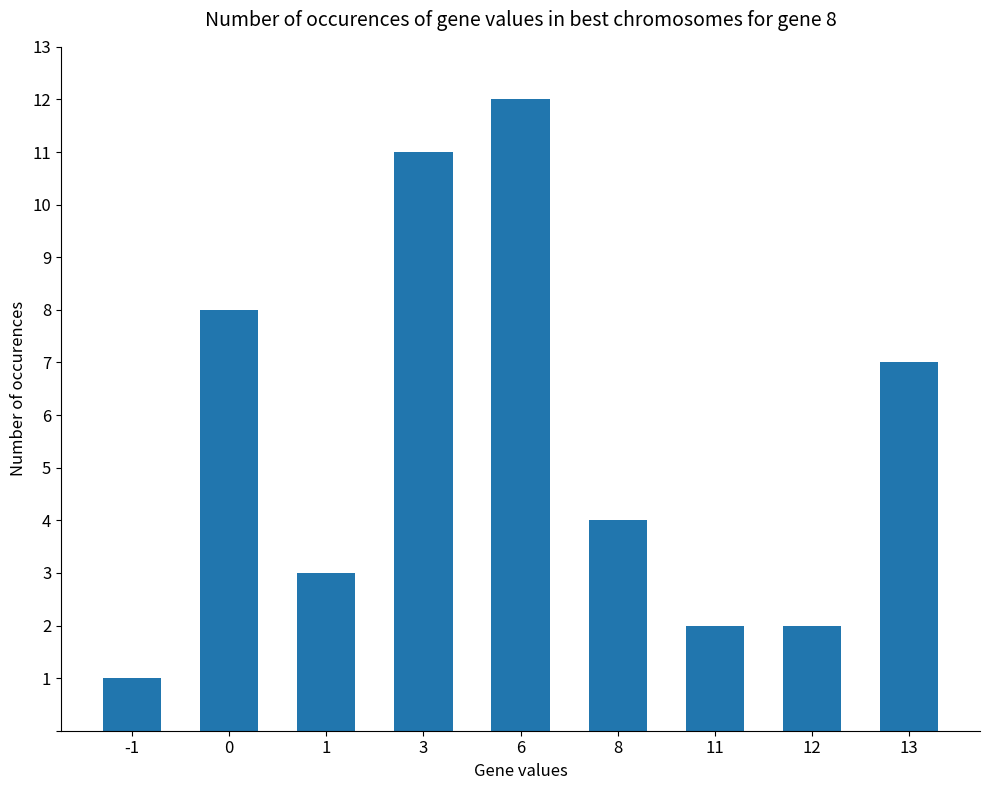

What is the value of the 2nd bar from the left?

8